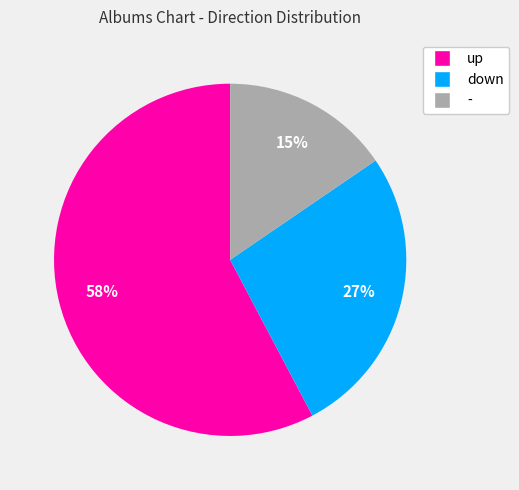

To the nearest percent, what is the difference between the down and up slice percentages?

31%